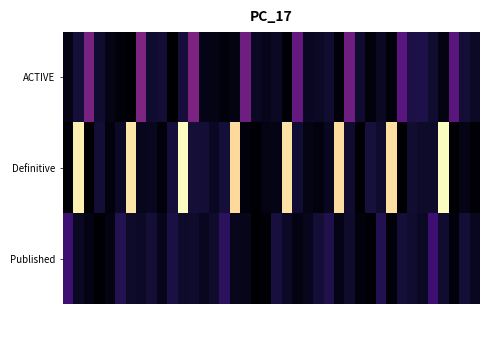

Reading right to left, transcribe all the data shown in this chart.

ACTIVE: 3.2	4.4	12.5	1.5	4.0	5.8	5.7	12.3	0.9	3.0	1.2	4.0	14.6	1.0	3.9	3.3	2.8	13.5	0.7	3.1	2.5	3.2	14.6	1.5	0.9	1.9	2.1	16.2	4.8	0.1	4.5	4.0	16.3	0.3	0.8	1.8	4.0	15.7	4.8	1.9
Definitive: 0.6	1.8	0.4	44.9	3.6	3.5	4.1	0.0	42.0	3.9	4.9	0.4	4.0	41.7	2.7	1.4	1.8	4.1	42.4	1.9	1.6	0.2	1.0	41.4	4.6	3.0	4.5	4.7	44.9	4.8	0.9	2.7	2.6	42.6	3.3	1.3	4.5	0.2	43.5	0.6
Published: 2.7	4.5	0.9	4.0	9.4	3.2	4.0	4.6	0.8	6.4	0.4	1.1	3.8	2.1	6.2	4.5	2.5	1.6	3.2	5.2	0.5	0.1	2.1	2.6	7.5	3.9	2.8	3.8	3.6	5.6	2.4	4.4	3.2	3.6	6.6	1.6	0.3	1.7	3.1	9.3